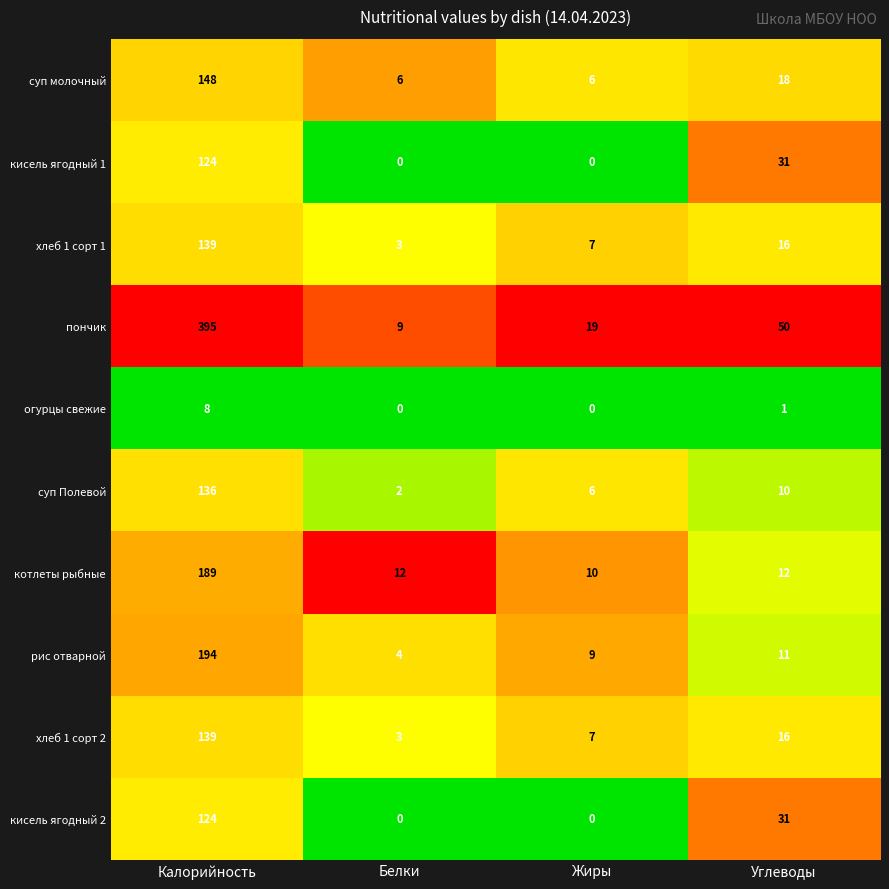

Count the кисель ягодный 1 values in the range 0 to 124.

4